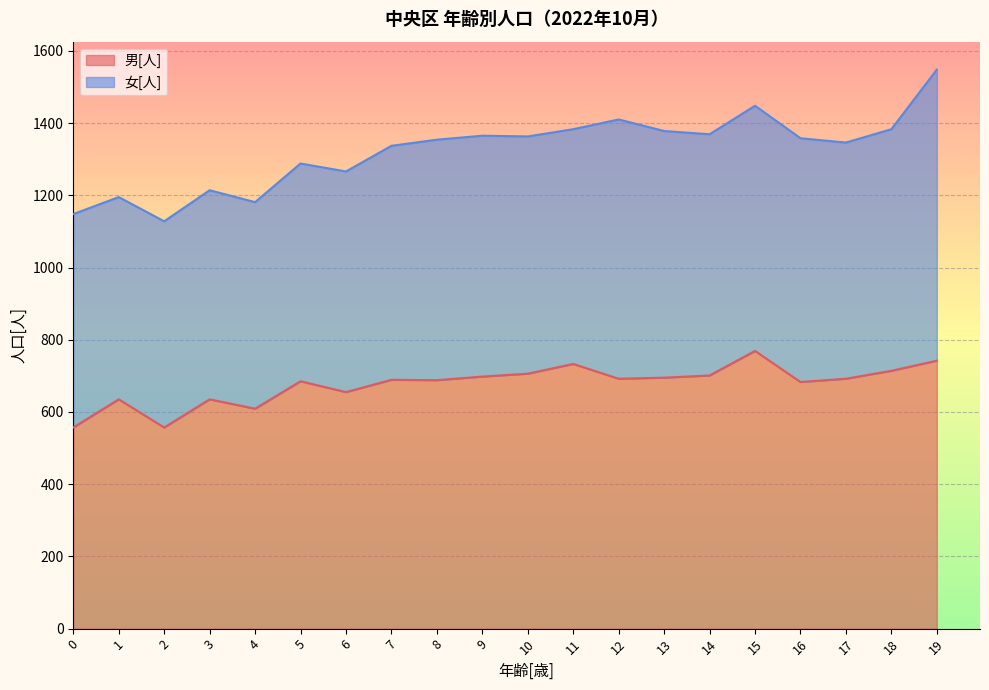

What is the ratio of the value at 1 to the value at 12?

0.9